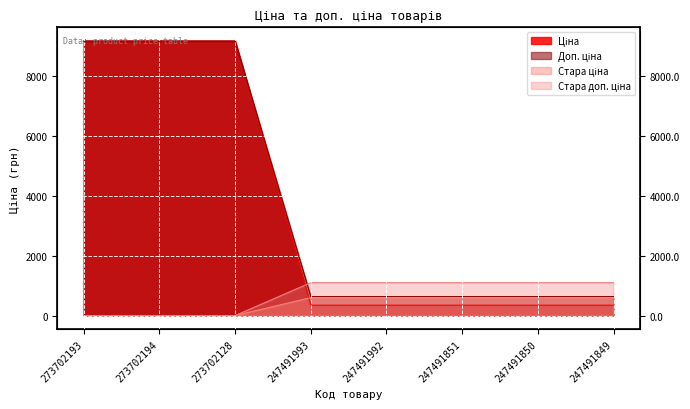

At how many categories does at least one series exceed 5665?

3